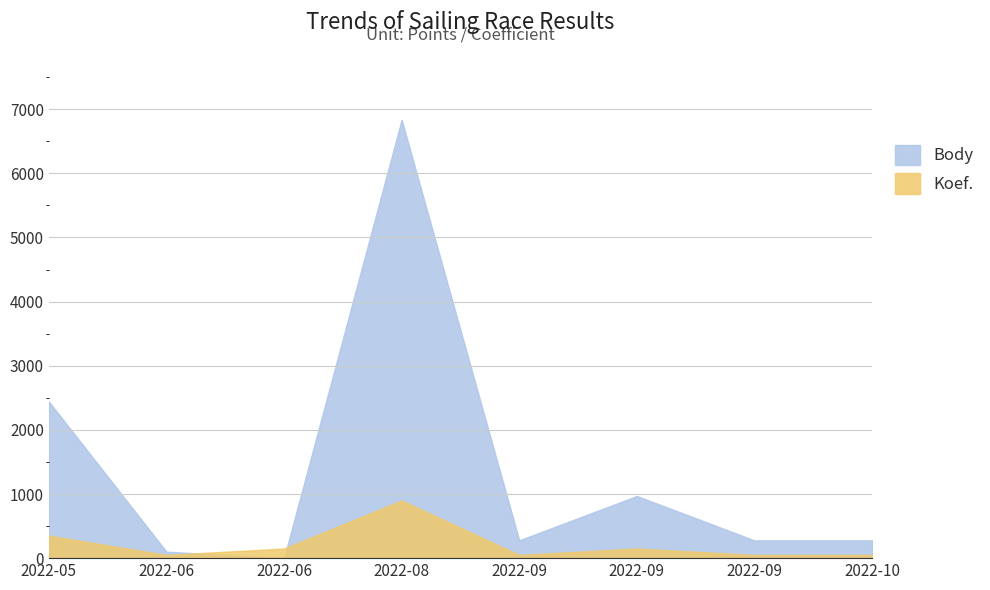

Rank the series at 2022-06-08 from lowest to highest value.

Koef., Body